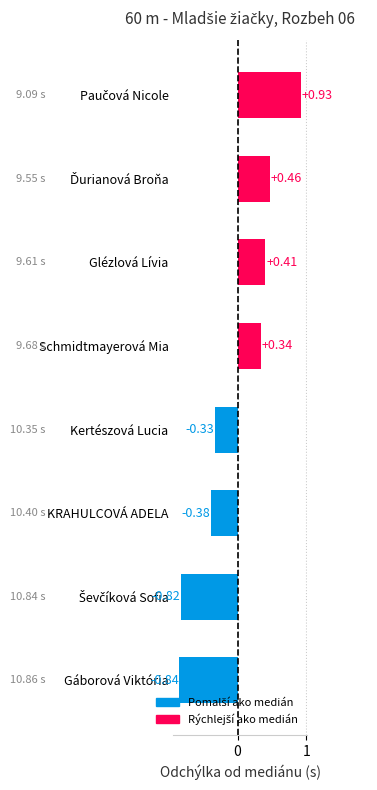

What is the difference between the maximum and minimum values?

1.8